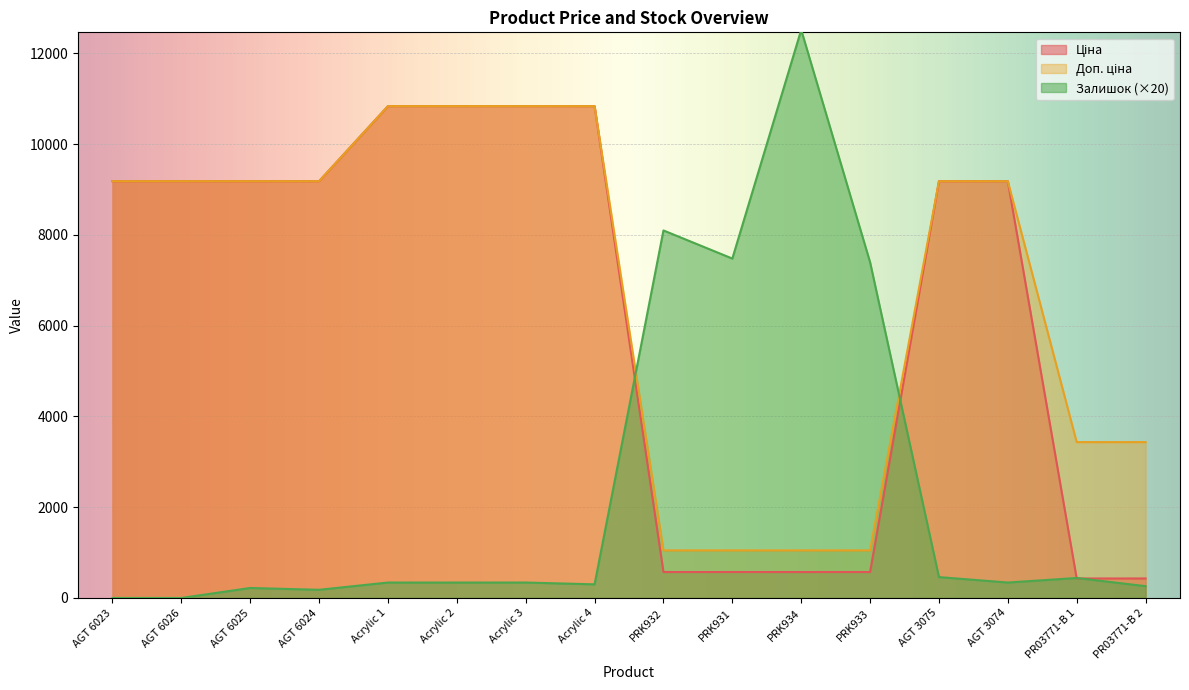

How many data points does each series have?

16